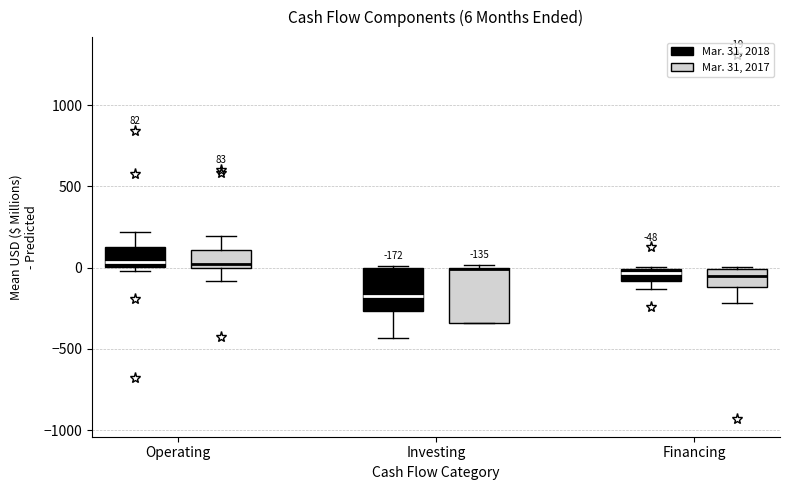

Comparing the boxes themselves (not the whiskers), which one is the tallest?

Investing (Mar. 31, 2017)